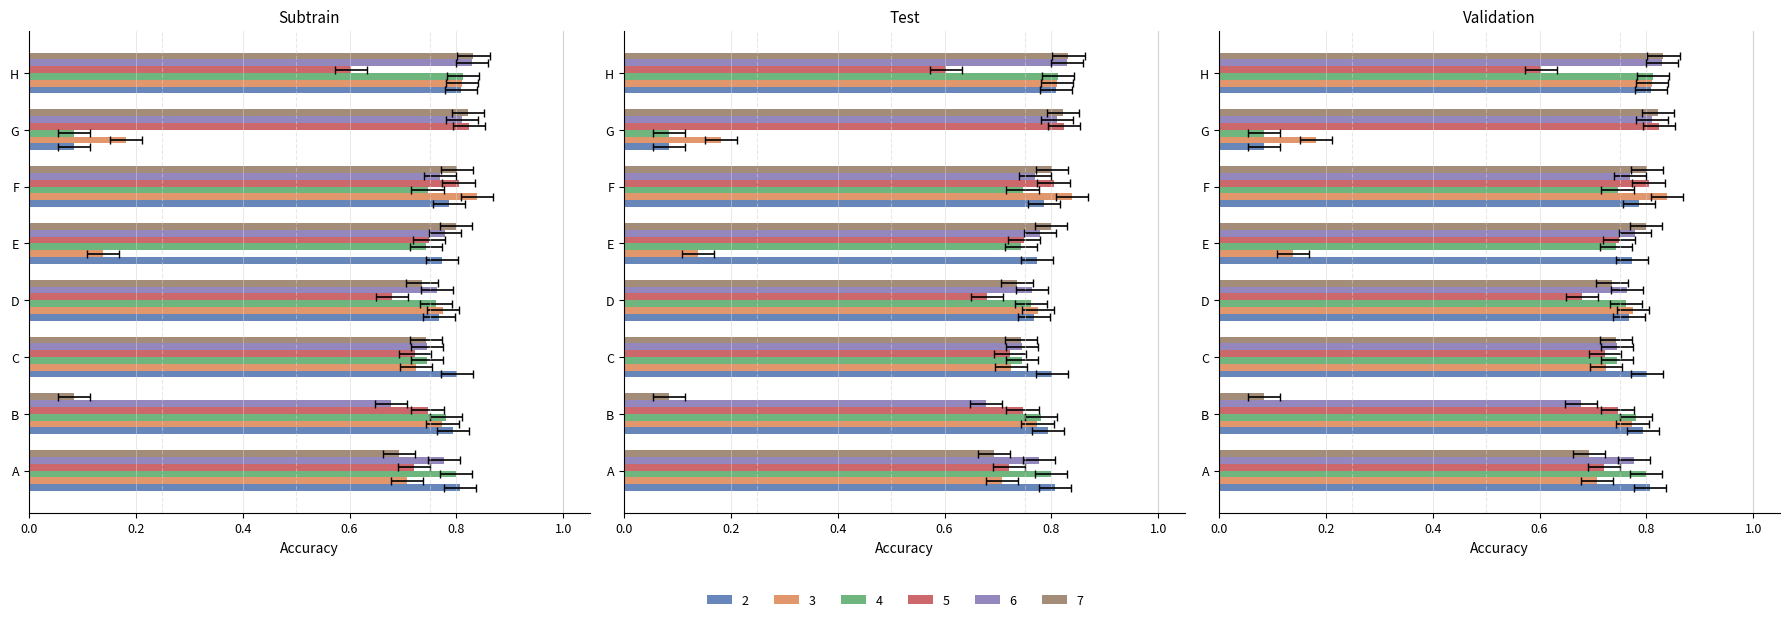

What is the minimum value for 5?

0.6